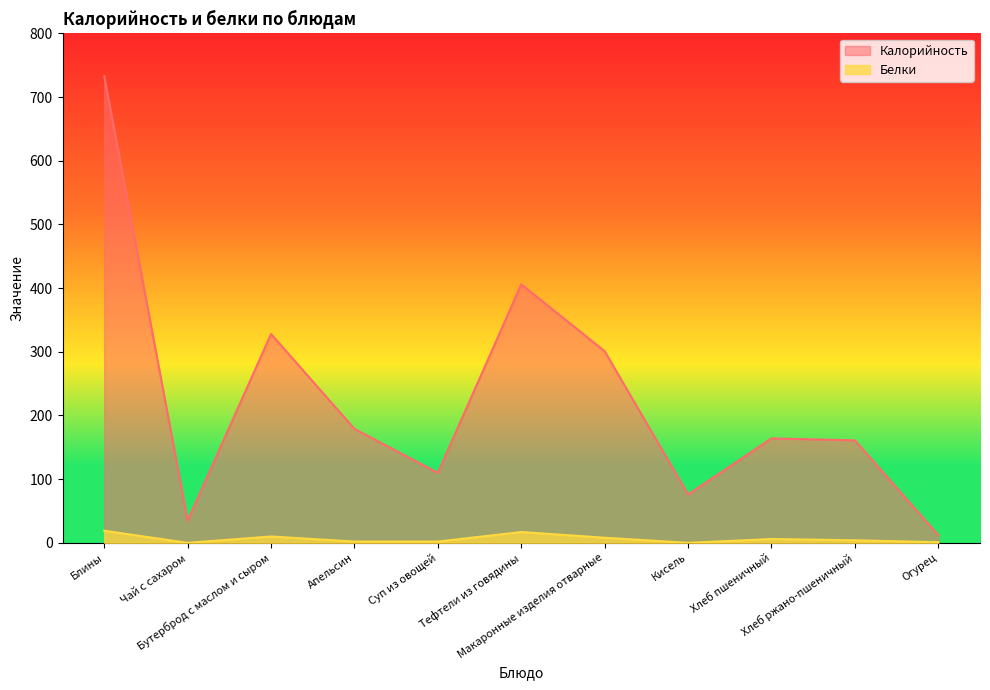

True or false: Белки and Калорийность cross at least once.

False